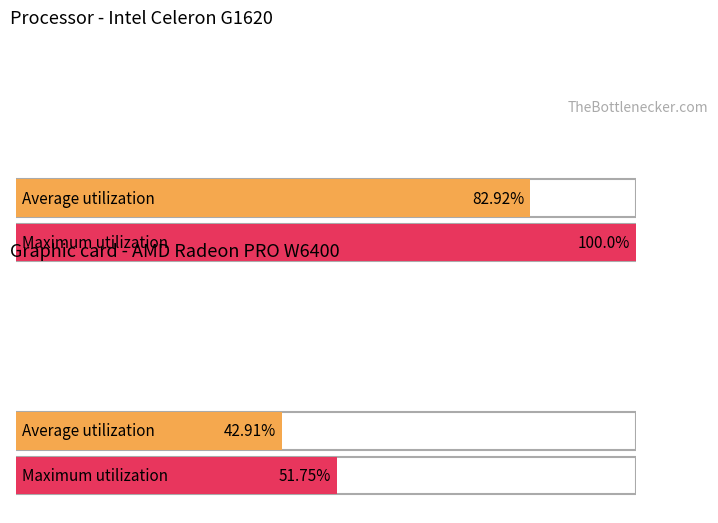

Does the chart contain stacked bars?

No